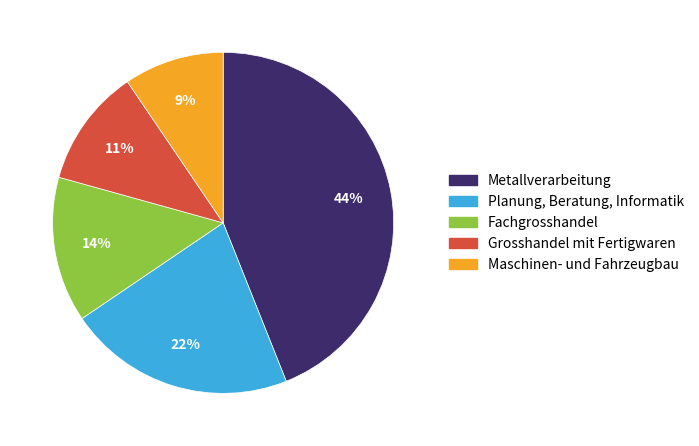

To the nearest percent, what is the average slice percentage?

20%